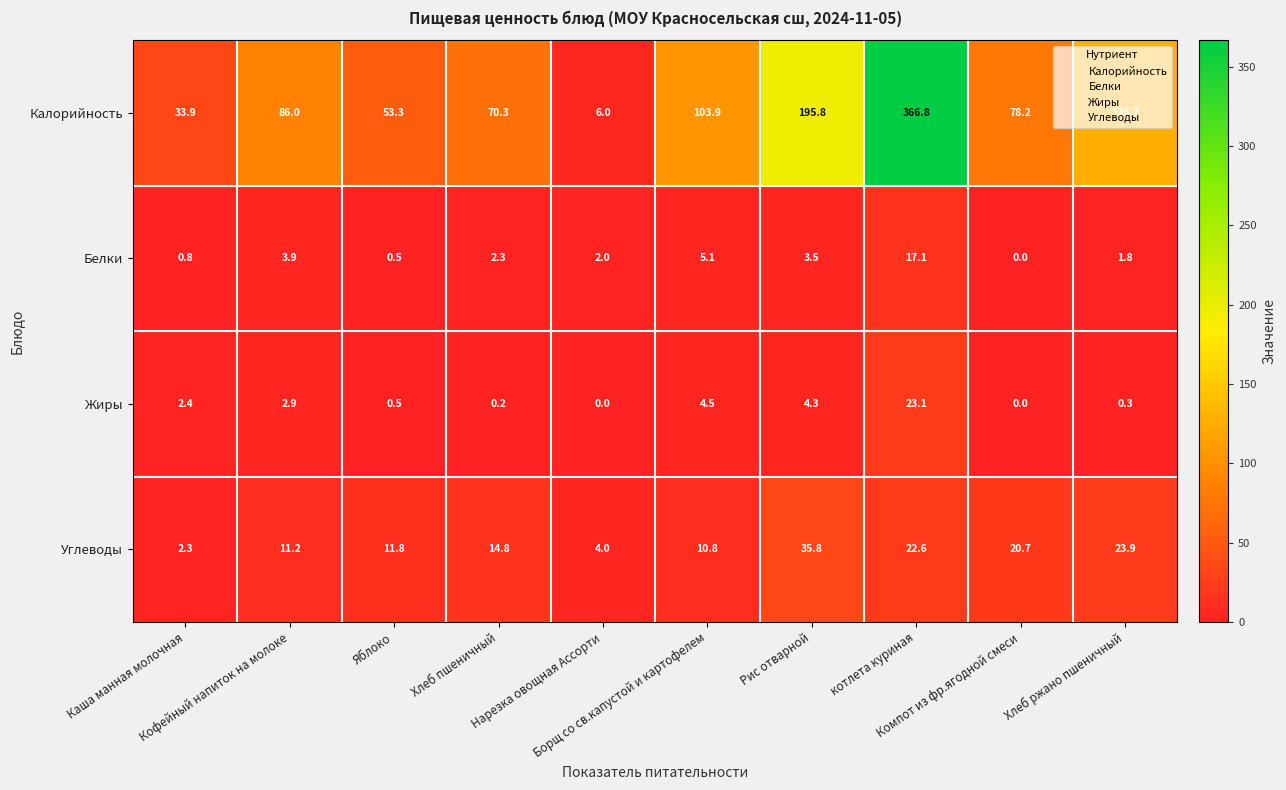

What is the difference between the maximum and minimum values in the Углеводы series?

33.5